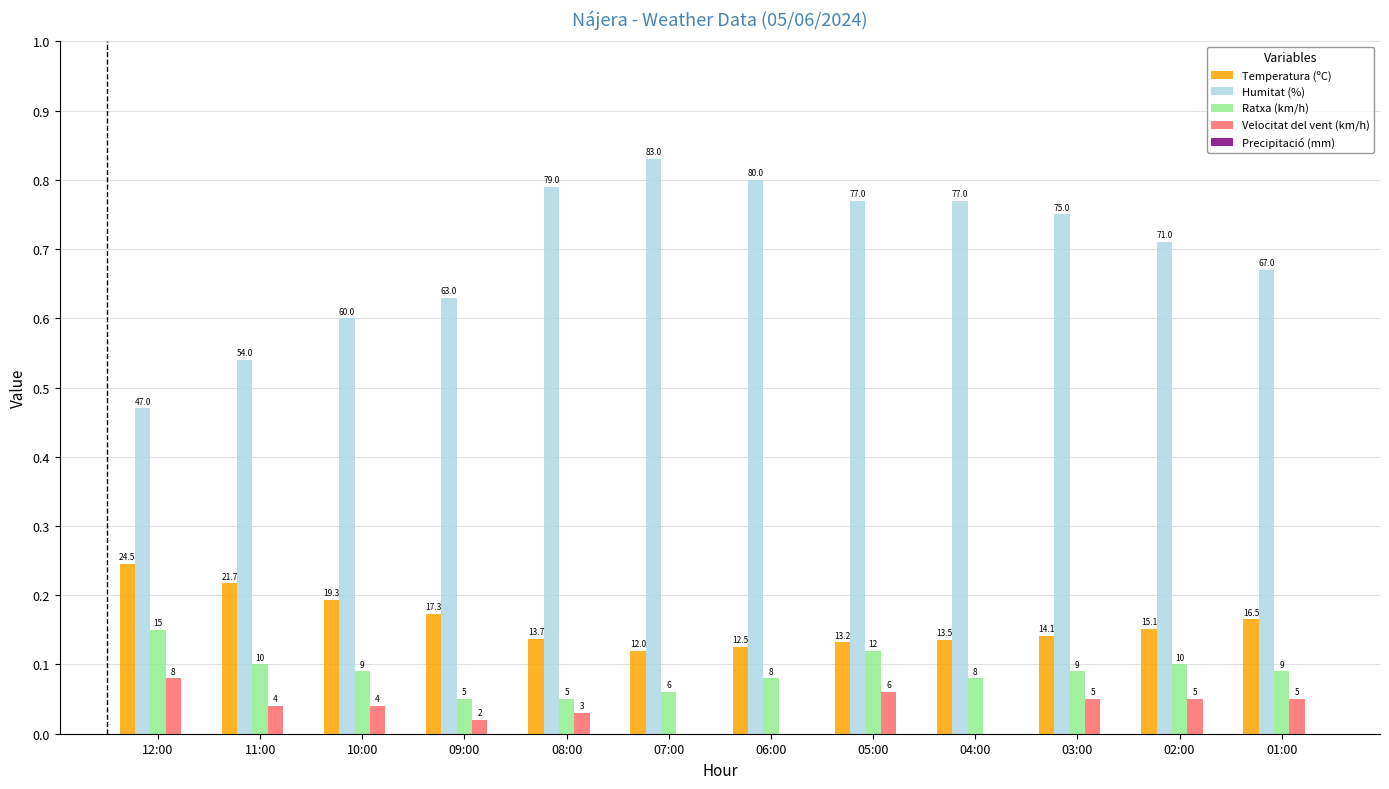

Read the Humitat (%) value at 06:00.

80.0